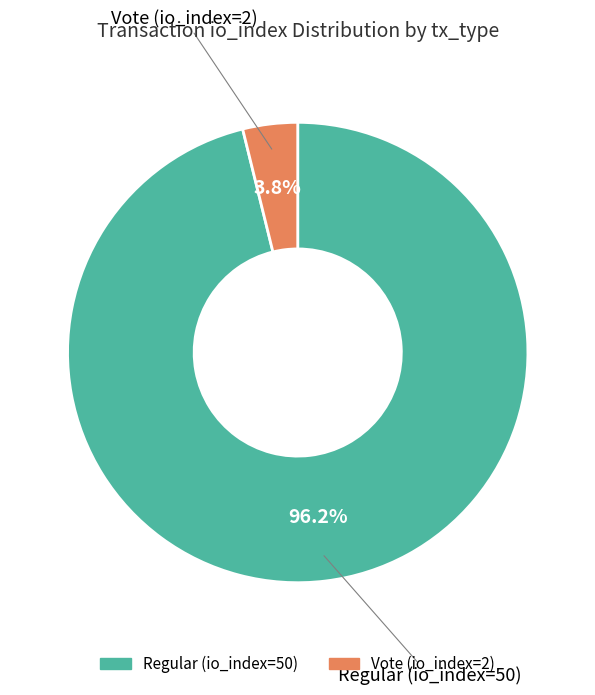

To the nearest percent, what is the difference between the Vote (io_index=2) and Regular (io_index=50) slice percentages?

92%